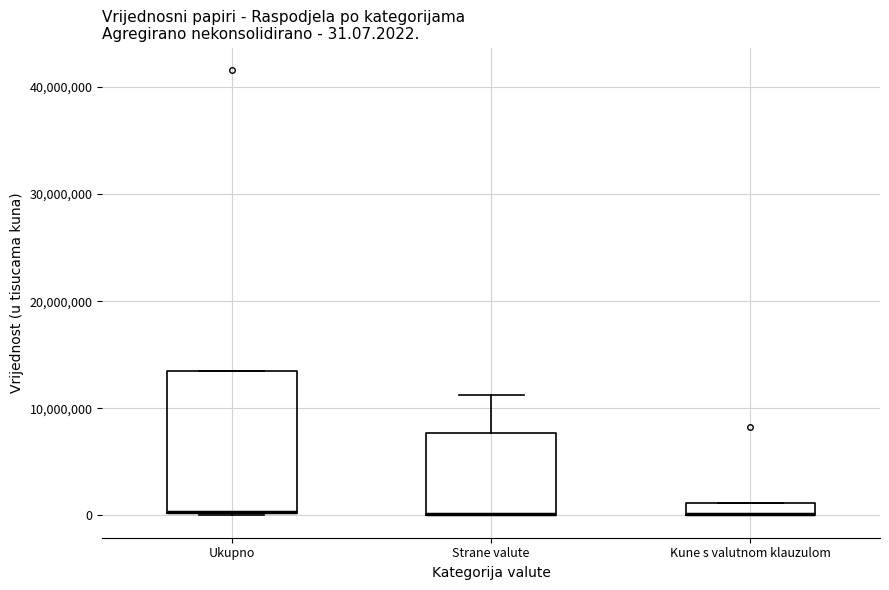

Which box is the tallest, from its lower edge to its upper edge?

Ukupno